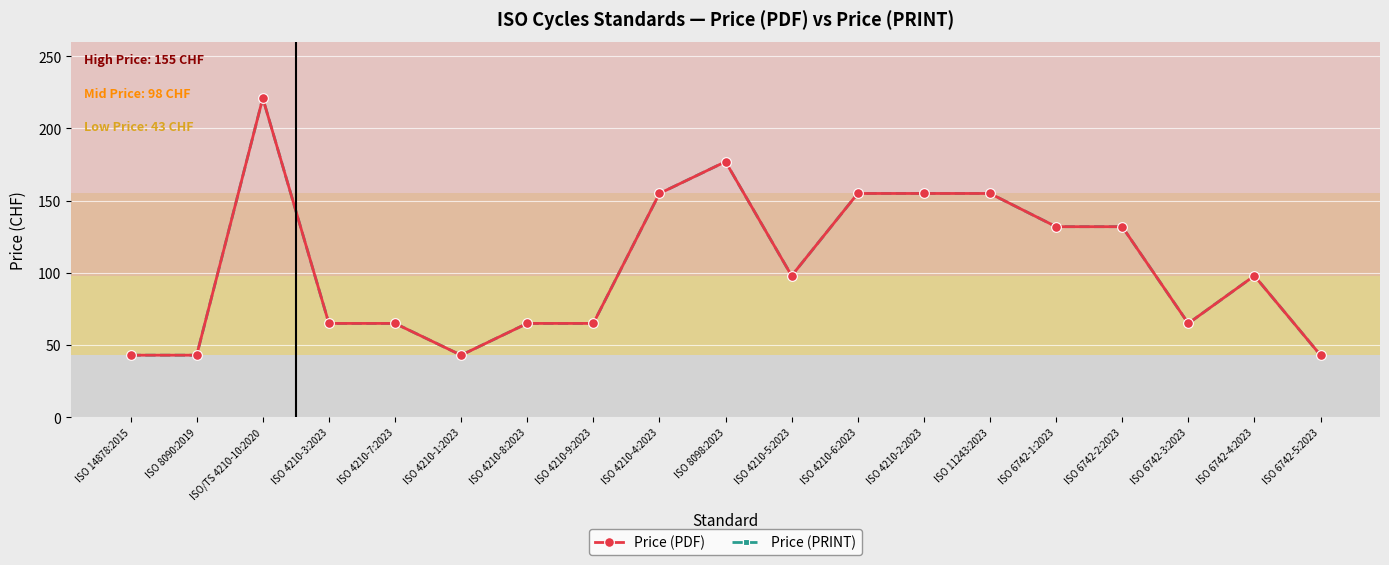

Is this an area chart (filled region under the line)?

No